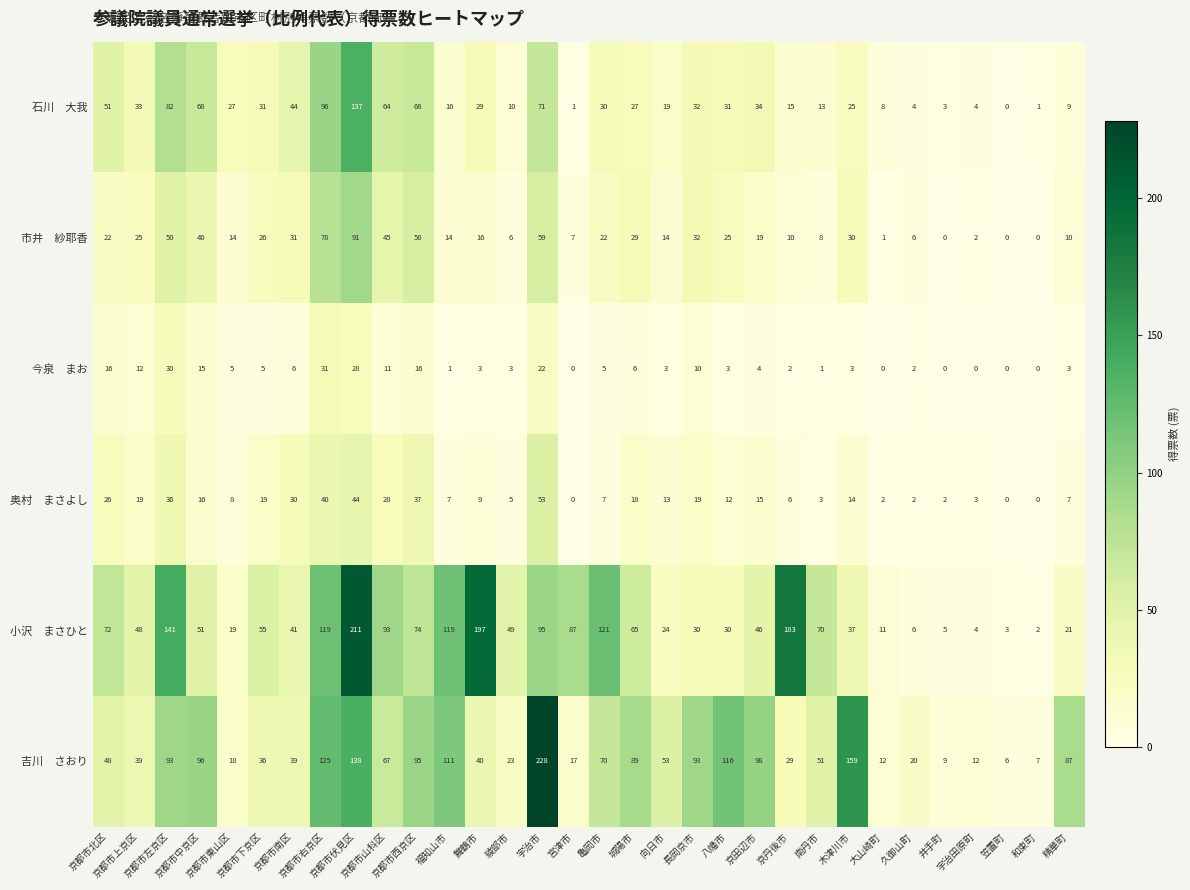

At how many categories does at least one series exceed 178?

4